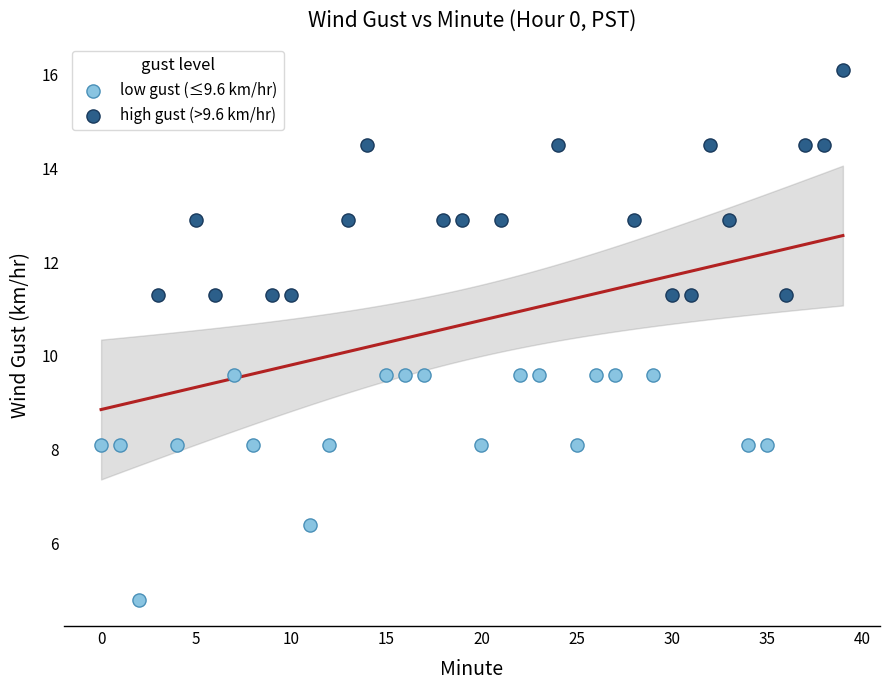

Which series contains the lowest Y value?

low gust (≤9.6 km/hr)